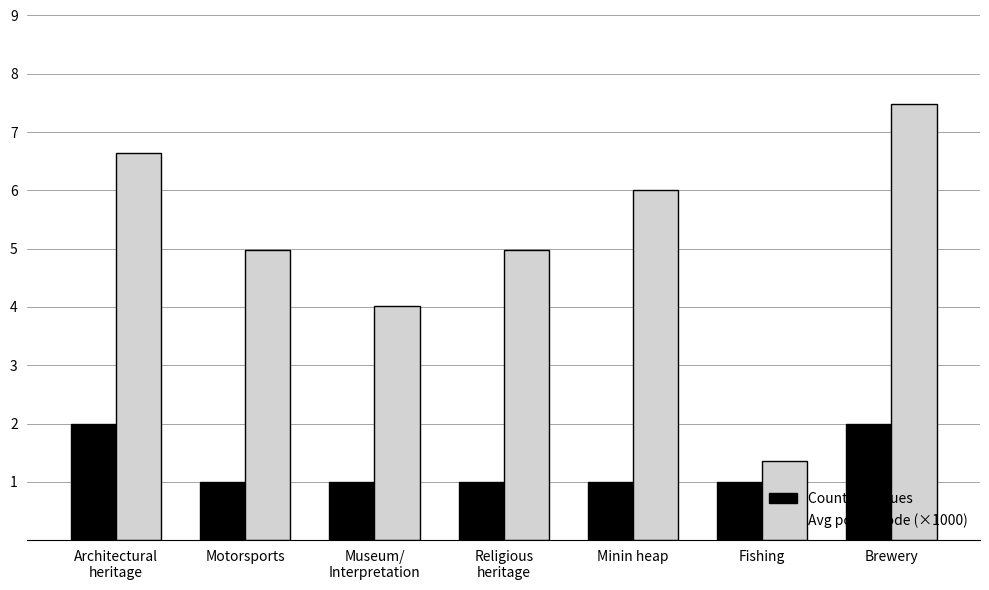

Reading left to right, transcribe all the data shown in this chart.

Count of venues: Architectural
heritage=2.0	Motorsports=1.0	Museum/
Interpretation=1.0	Religious
heritage=1.0	Minin heap=1.0	Fishing=1.0	Brewery=2.0
Avg postal code (×1000): Architectural
heritage=6.6	Motorsports=5.0	Museum/
Interpretation=4.0	Religious
heritage=5.0	Minin heap=6.0	Fishing=1.4	Brewery=7.5